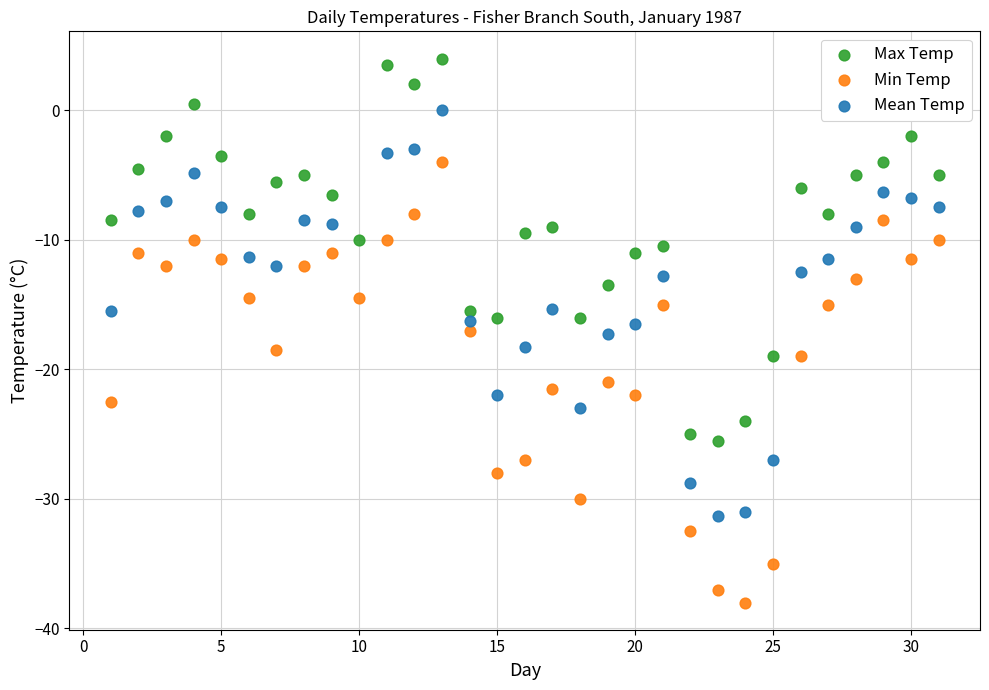

Which series reaches the maximum Y coordinate?

Max Temp